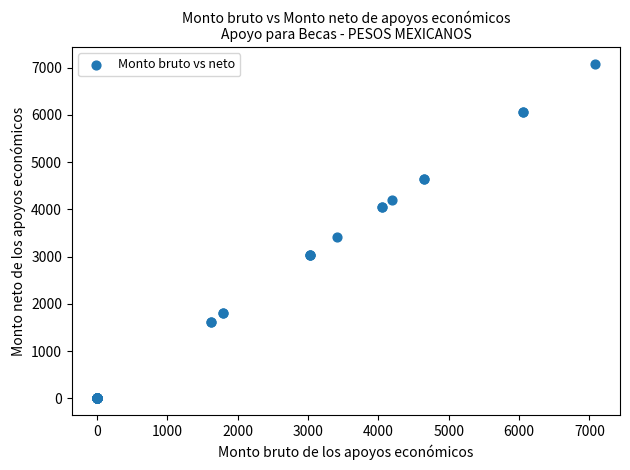

What Y value in the scatter plot is closest to 3540?

3420